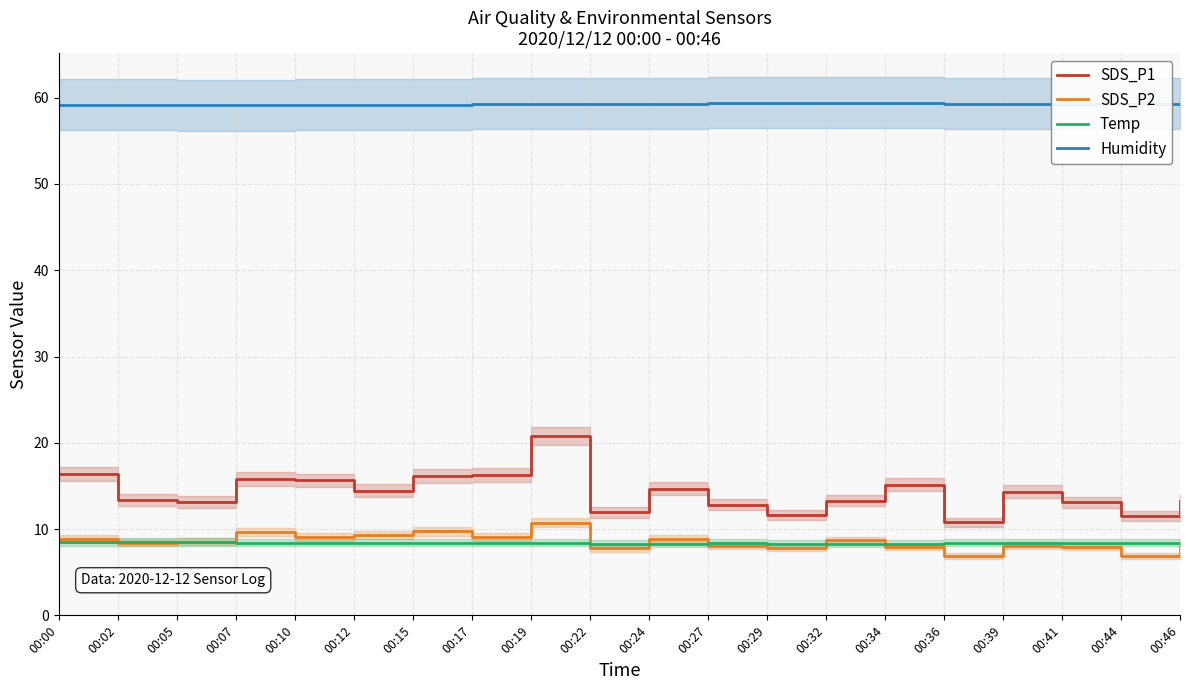

What is the maximum value shown in the chart?

59.4